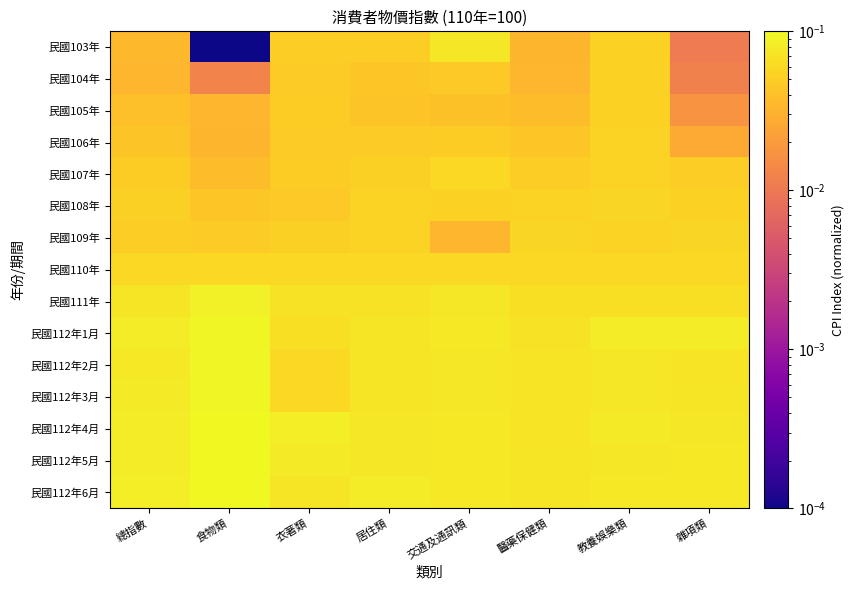

How many distinct data groups are displayed?

15